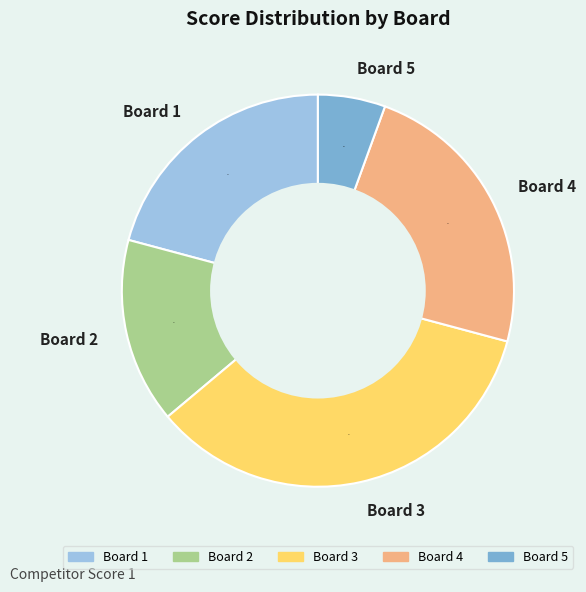

How many segments does this pie chart have?

5